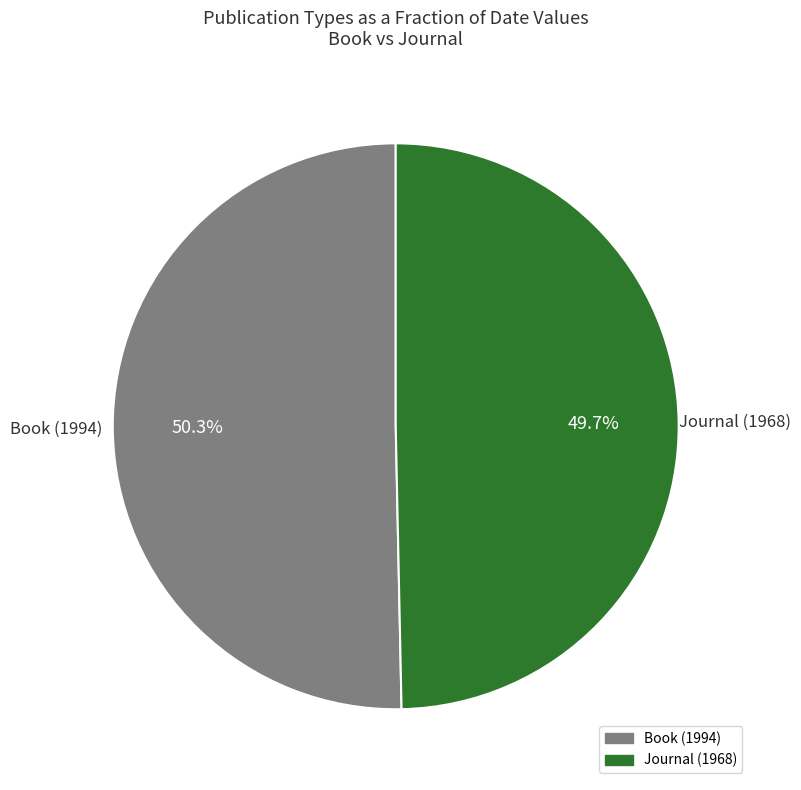

Between Journal (1968) and Book (1994), which is larger?

Book (1994)